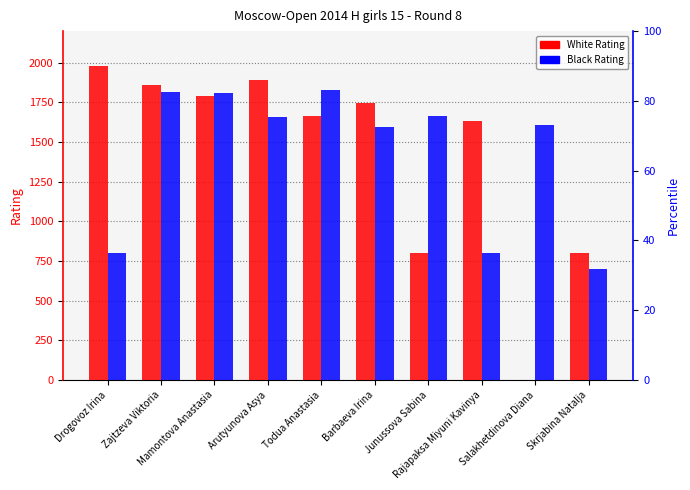

Reading left to right, extract all data points from this chart.

White Rating: Drogovoz Irina=1981	Zajtzeva Viktoria=1857	Mamontova Anastasia=1790	Arutyunova Asya=1894	Todua Anastasia=1665	Barbaeva Irina=1746	Junussova Sabina=800	Rajapaksa Miyuni Kavinya=1635	Salakhetdinova Diana=0	Skrjabina Natalja=800
Black Rating: Drogovoz Irina=800	Zajtzeva Viktoria=1818	Mamontova Anastasia=1807	Arutyunova Asya=1661	Todua Anastasia=1828	Barbaeva Irina=1595	Junussova Sabina=1663	Rajapaksa Miyuni Kavinya=800	Salakhetdinova Diana=1611	Skrjabina Natalja=700